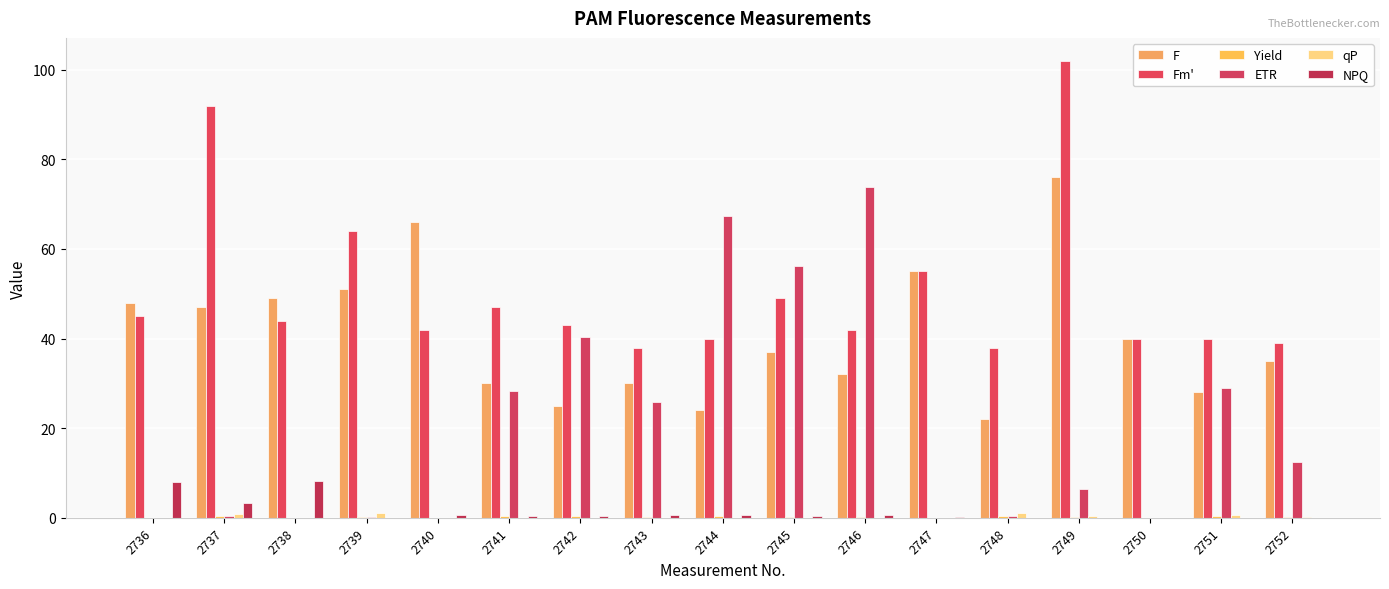

How many categories are shown in the chart?

17